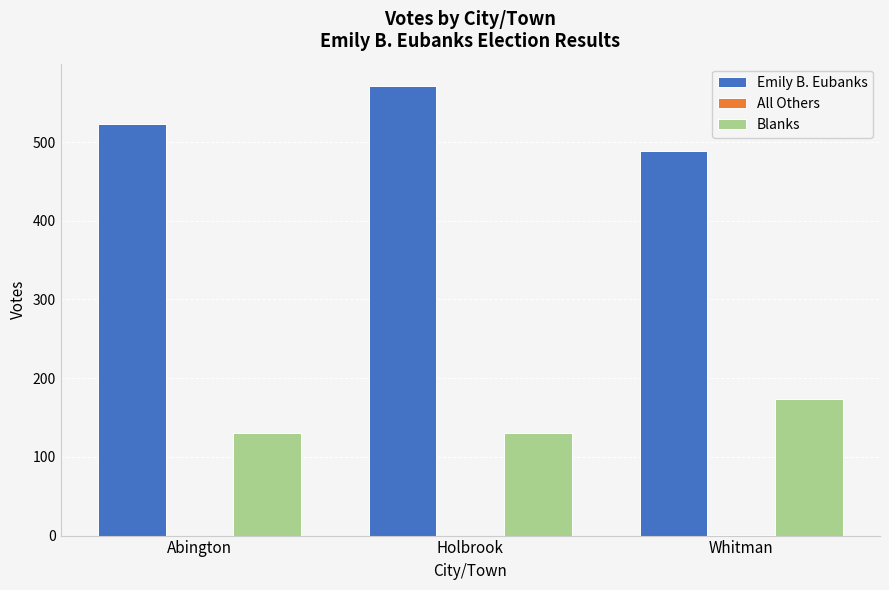

What is the maximum value shown in the chart?

571